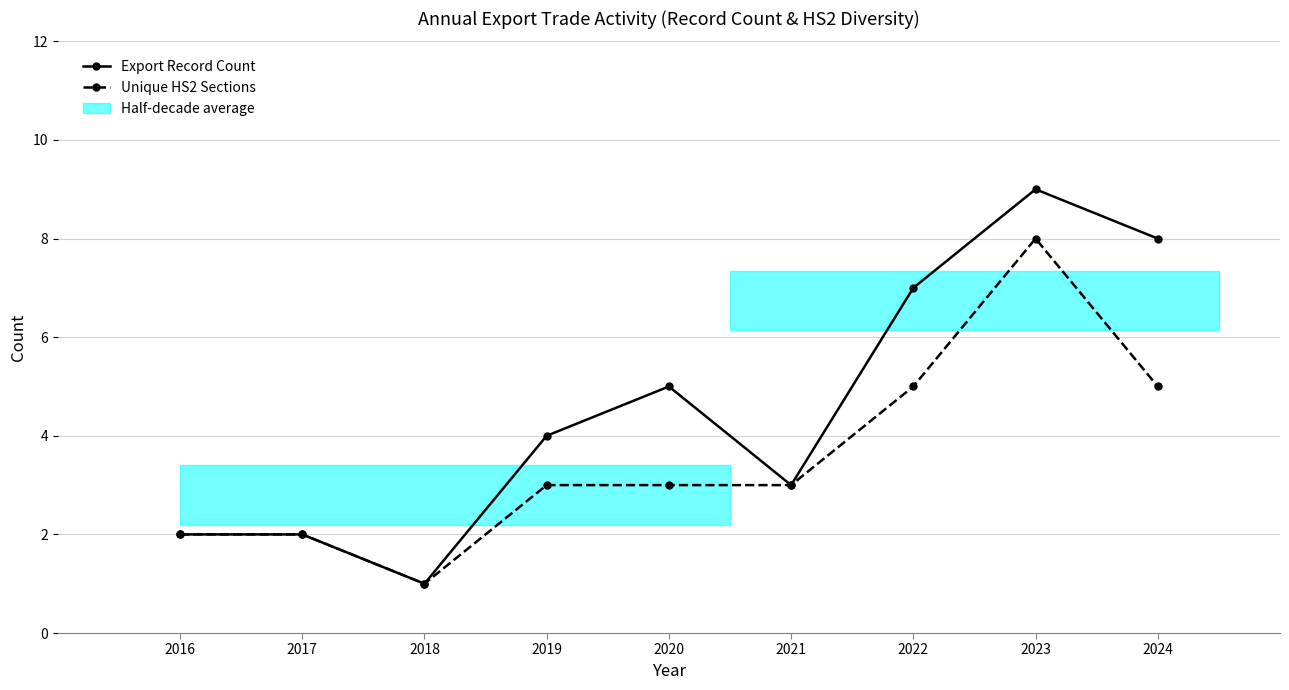

At which category is the sum across all series the highest?

2023